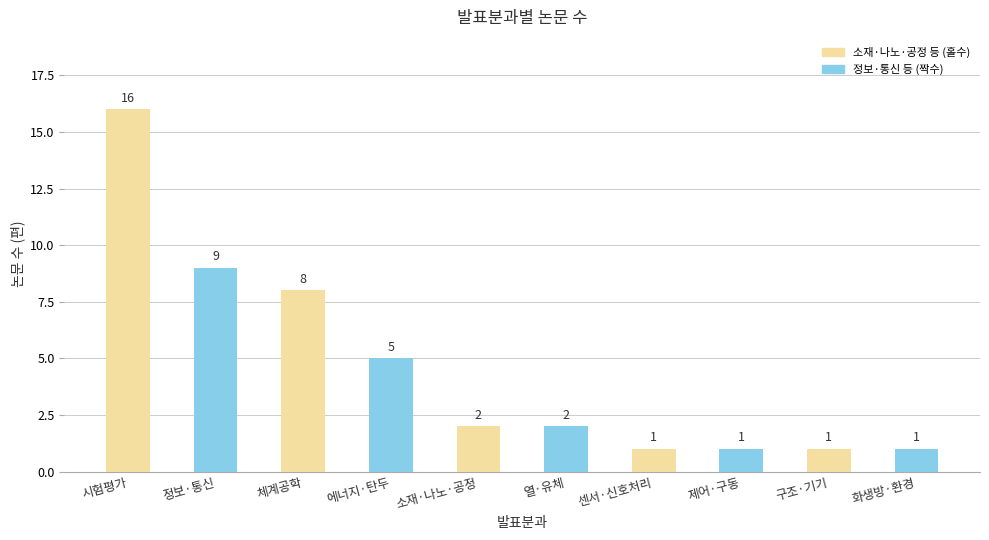

The value at 센서·신호처리 is 1. True or false?

True